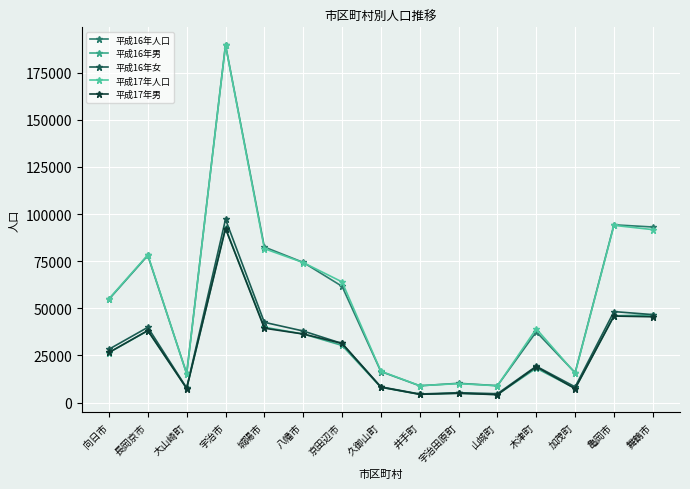

Where is the first local maximum for 平成16年人口?

長岡京市